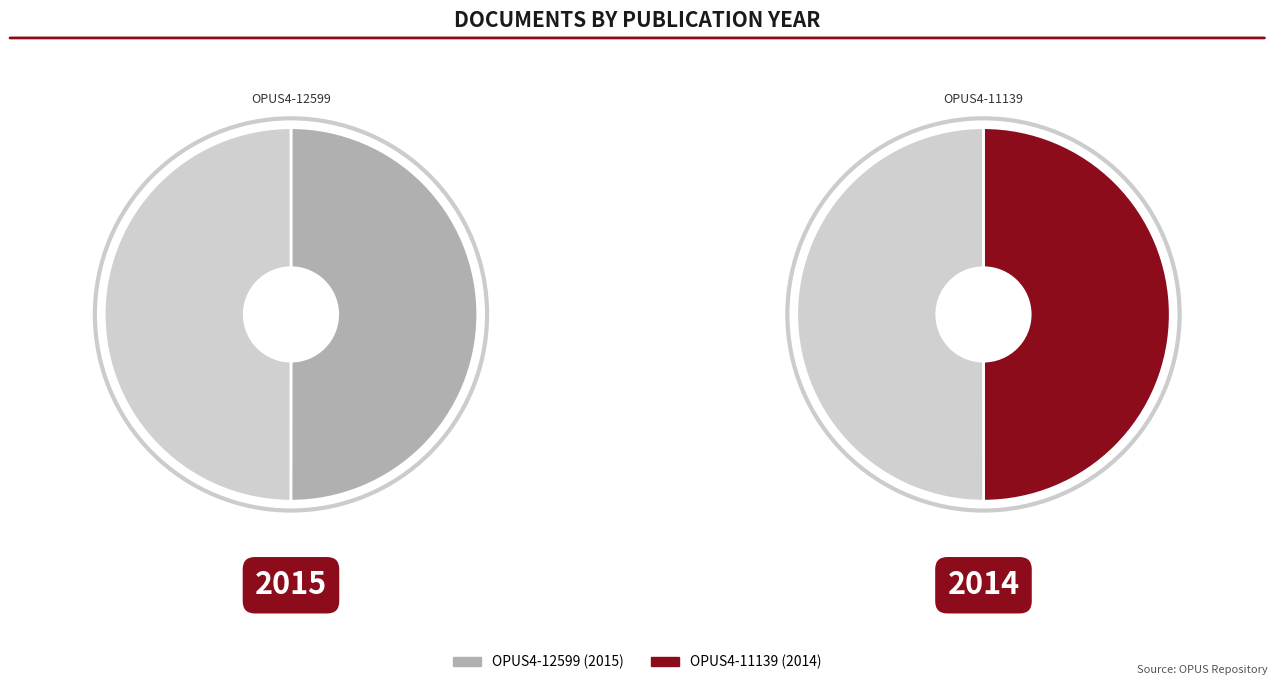

The OPUS4-12599 slice represents 55% of the pie. True or false?

False